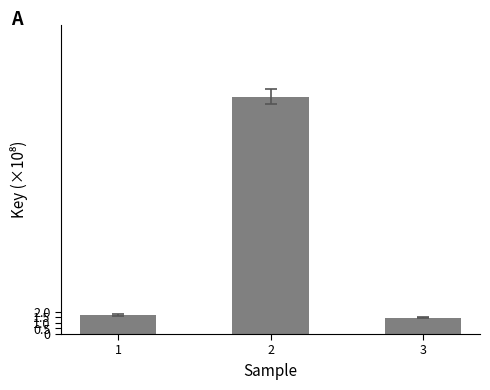

Are the bars horizontal?

No